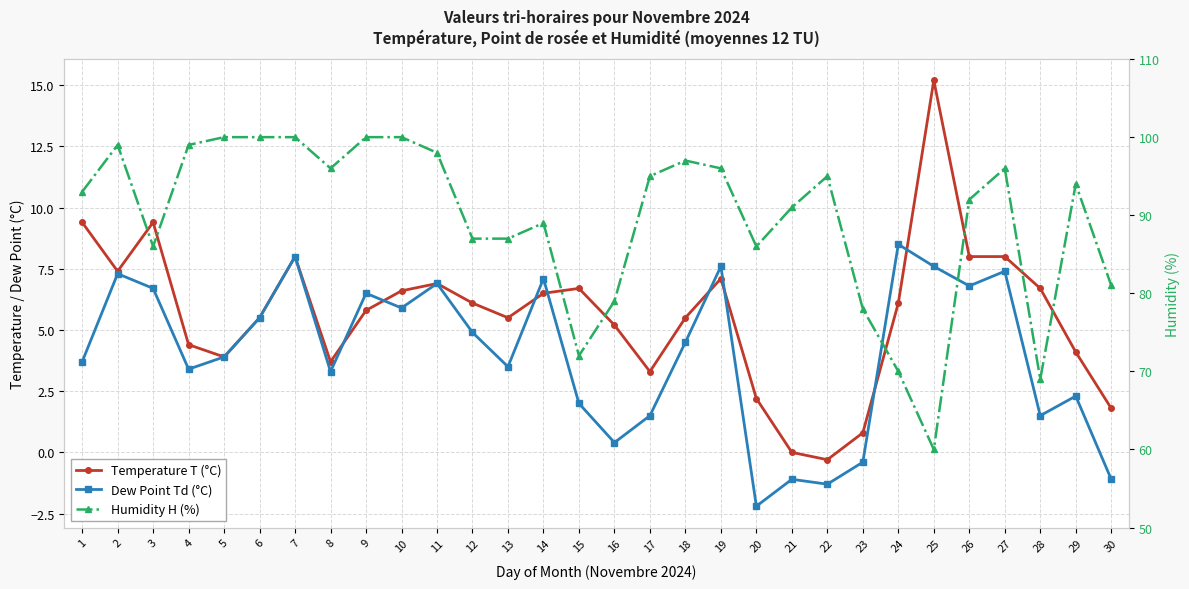

Which series changed the most between 3 and 23?

Temperature T (°C)